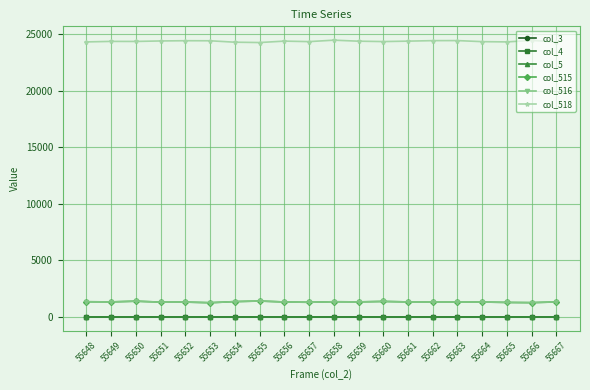

The value of col_3 at 55662 is 0. True or false?

True